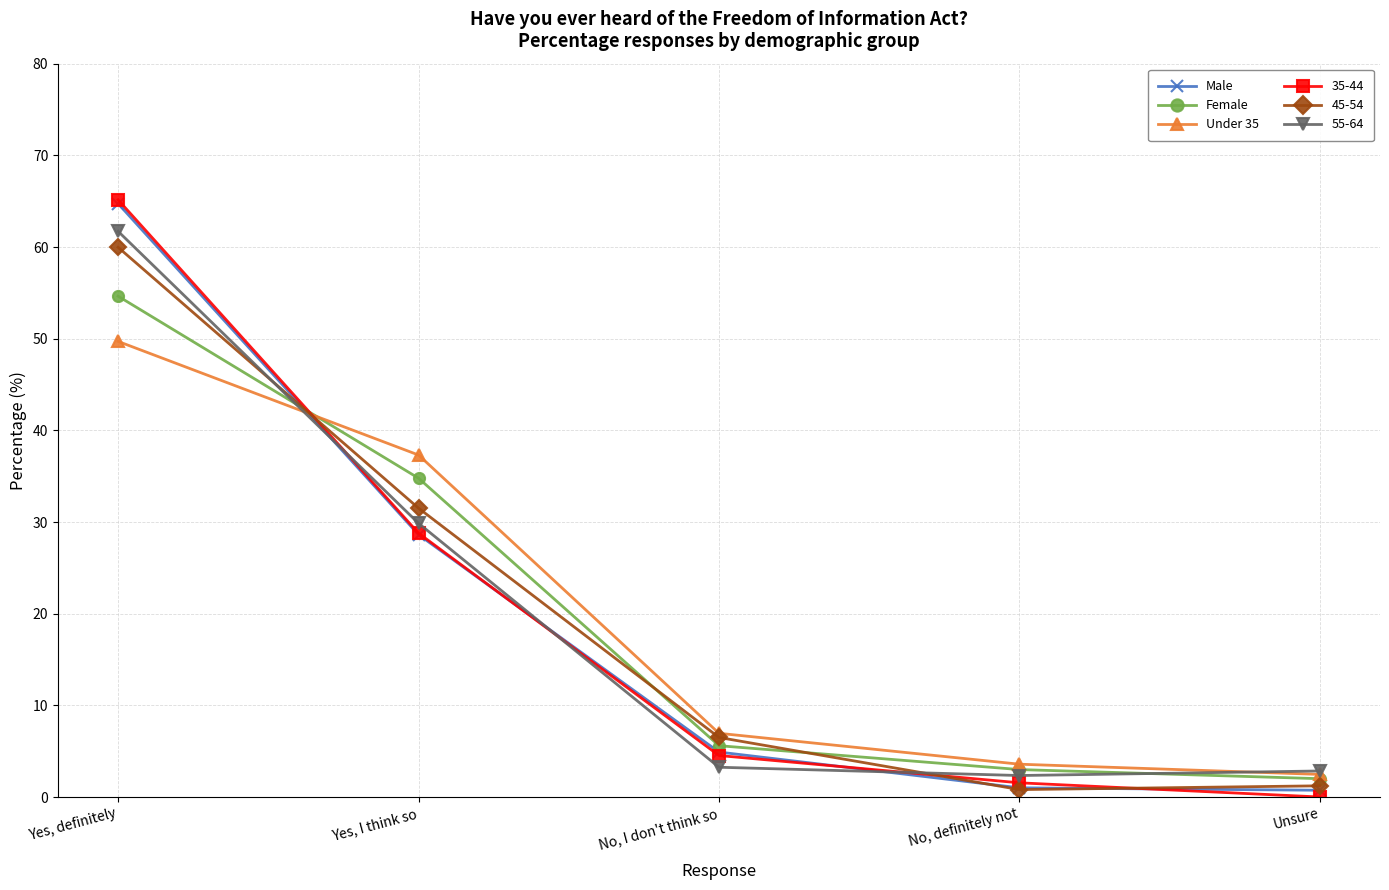

What is the average value of the Female series?

20.0